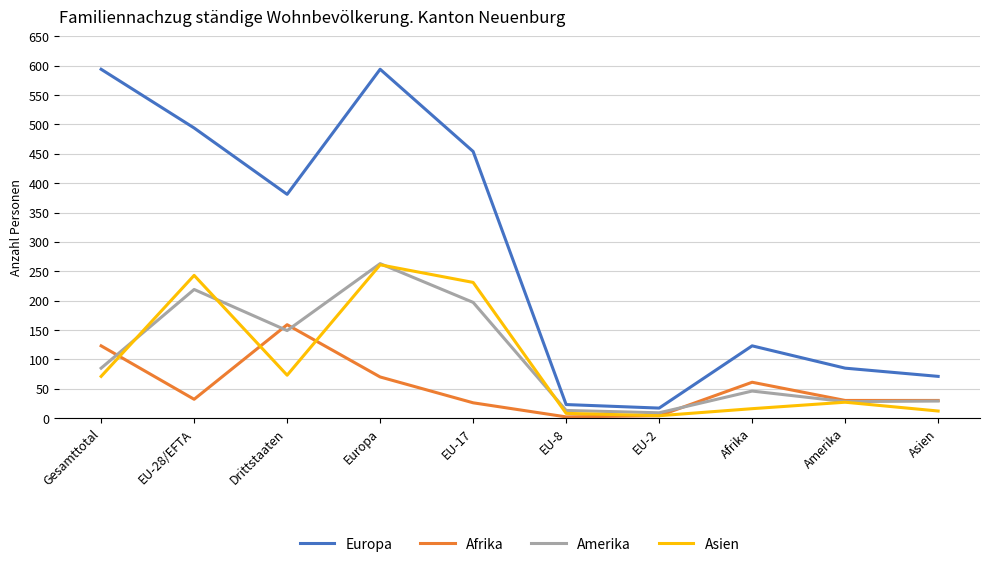

How many lines are shown in the chart?

4